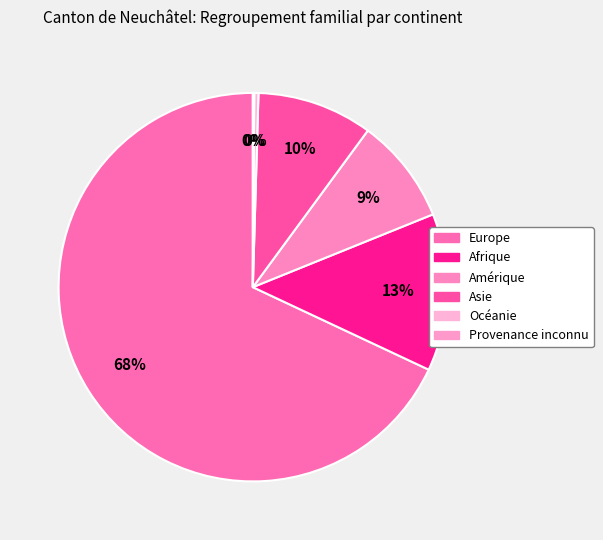

Combined, what portion of the pie is Provenance inconnu and Amérique?

8.9%